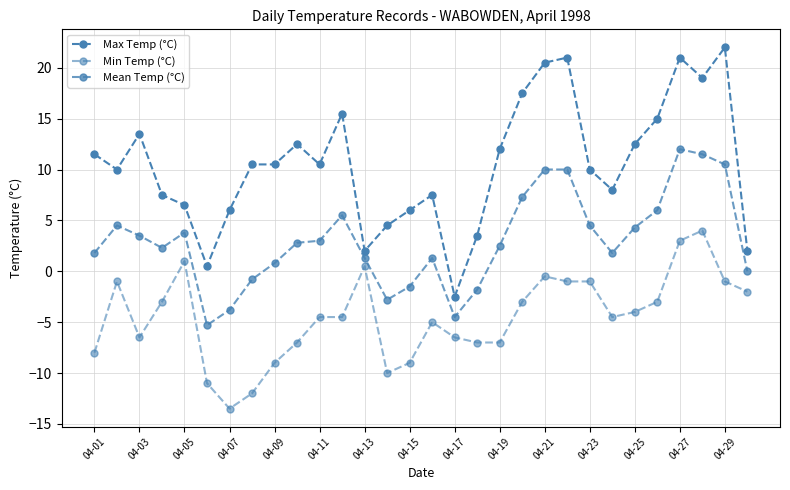

List the series in order of their overall mean, lowest first.

Min Temp (°C), Mean Temp (°C), Max Temp (°C)